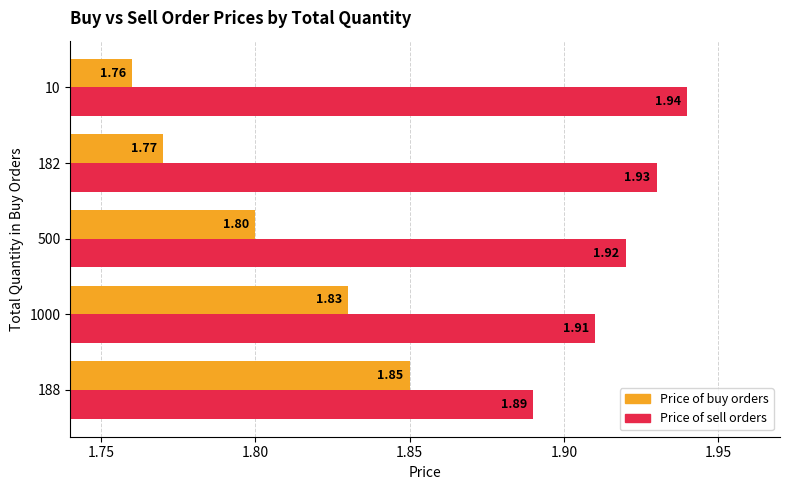

At which category does the chart reach its peak across all series?

10